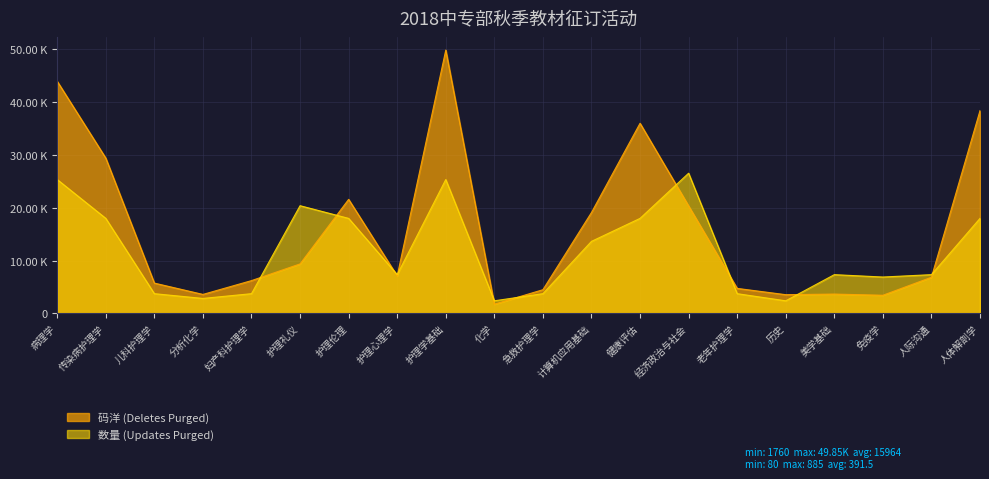

Which category has the lowest value in the 数量 (Updates Purged) series?

化学